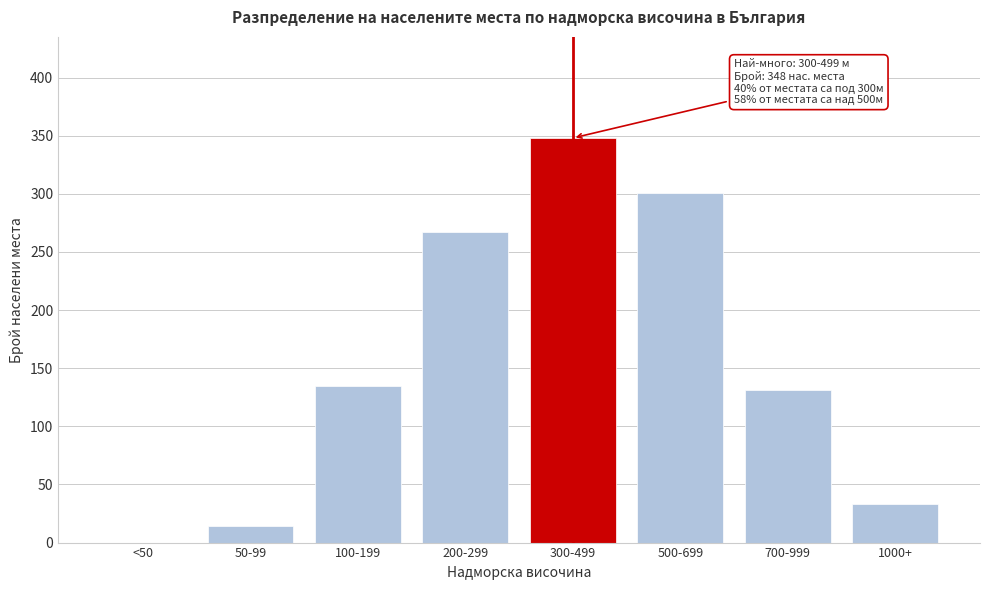

Reading right to left, extract all data points from this chart.

1000+=33	700-999=131	500-699=301	300-499=348	200-299=267	100-199=135	50-99=14	<50=0